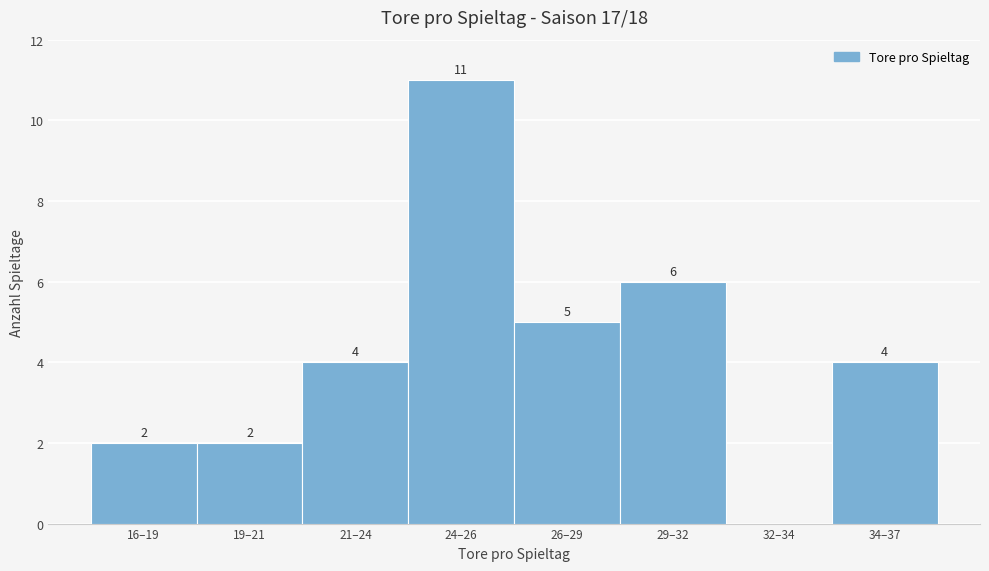

Reading left to right, transcribe all the data shown in this chart.

16–19=2	19–21=2	21–24=4	24–26=11	26–29=5	29–32=6	32–34=0	34–37=4